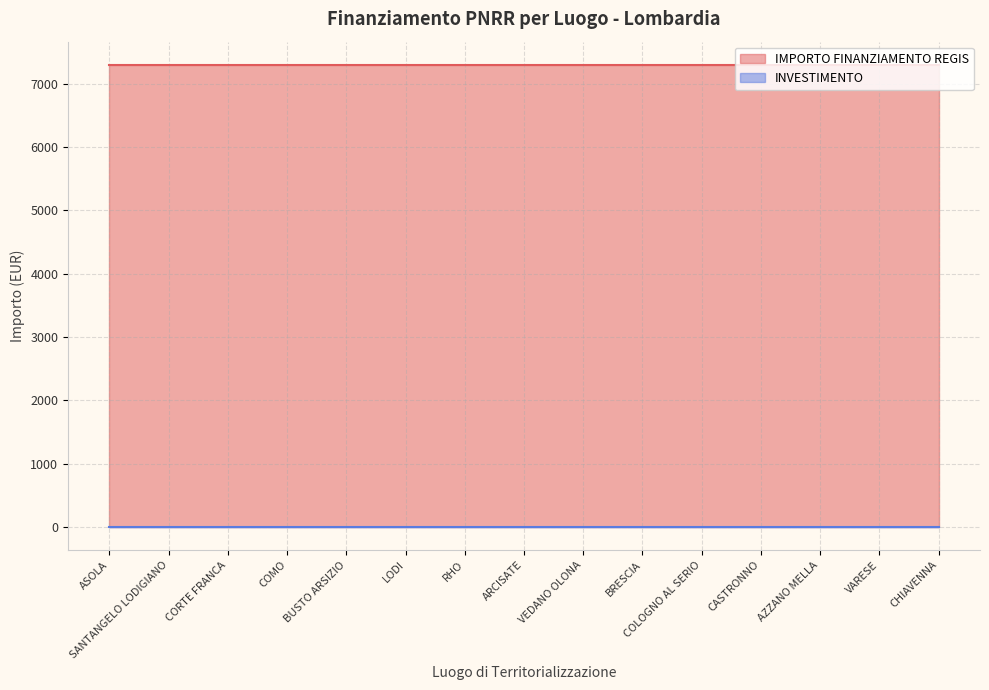

Which series has the largest total across all categories?

IMPORTO FINANZIAMENTO REGIS